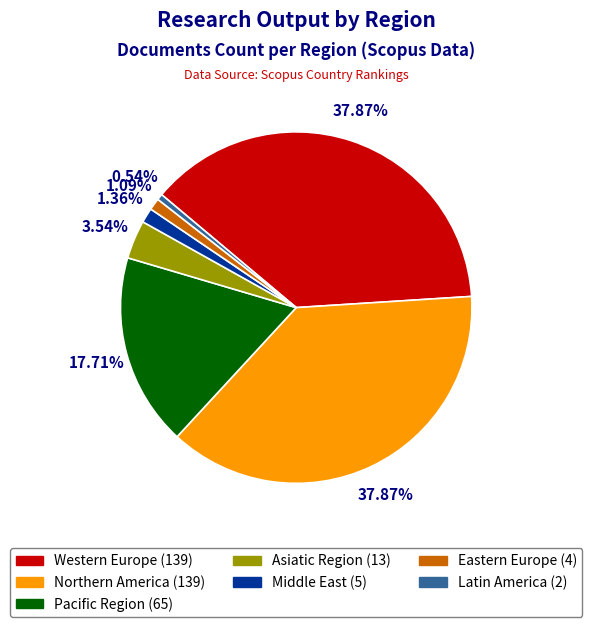

How many segments does this pie chart have?

7